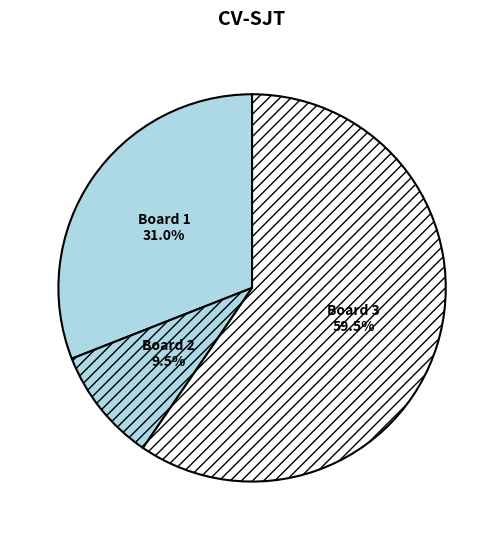

What is the majority slice?

Board 3